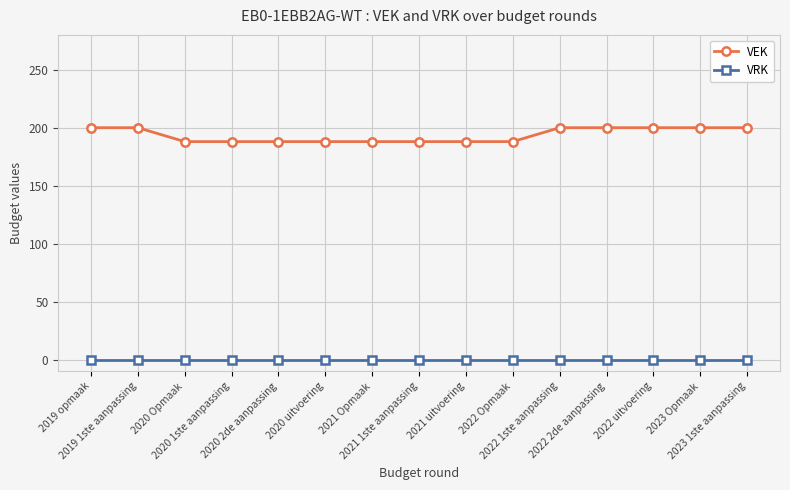

How many VEK values are between 188 and 200?

15